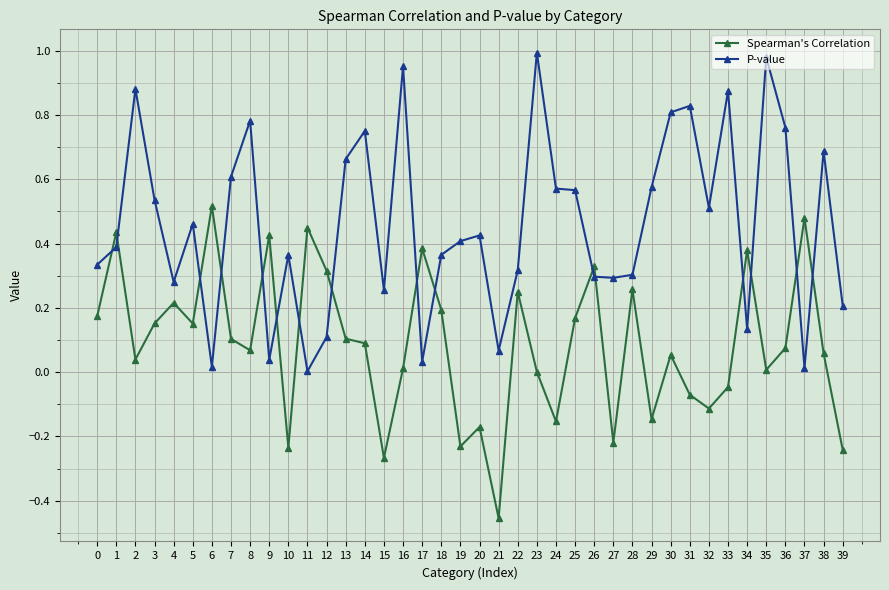

Which category has the highest value in the Spearman's Correlation series?

6